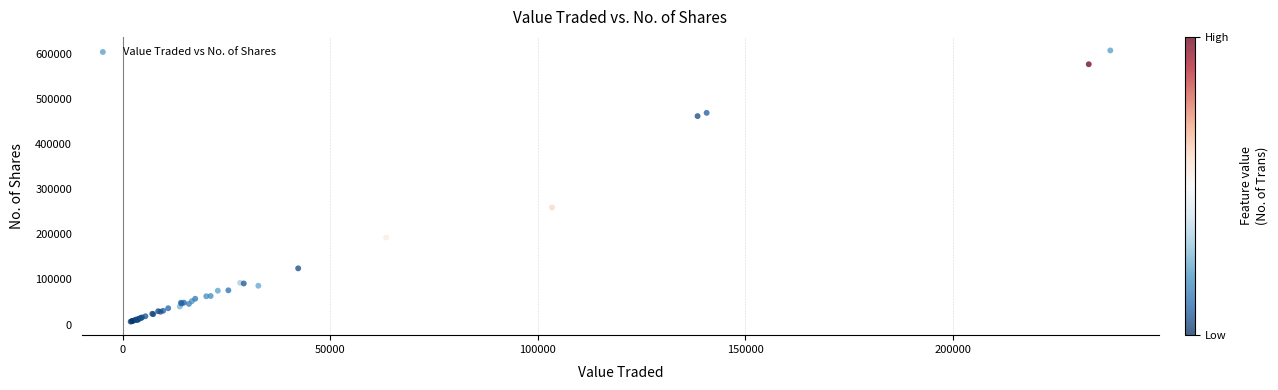

What Y value in the scatter plot is closest to 307129?

259595